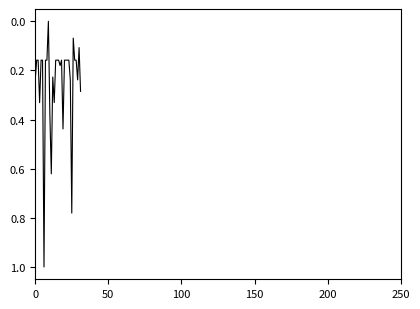

Count the number of values greater than 0.

31